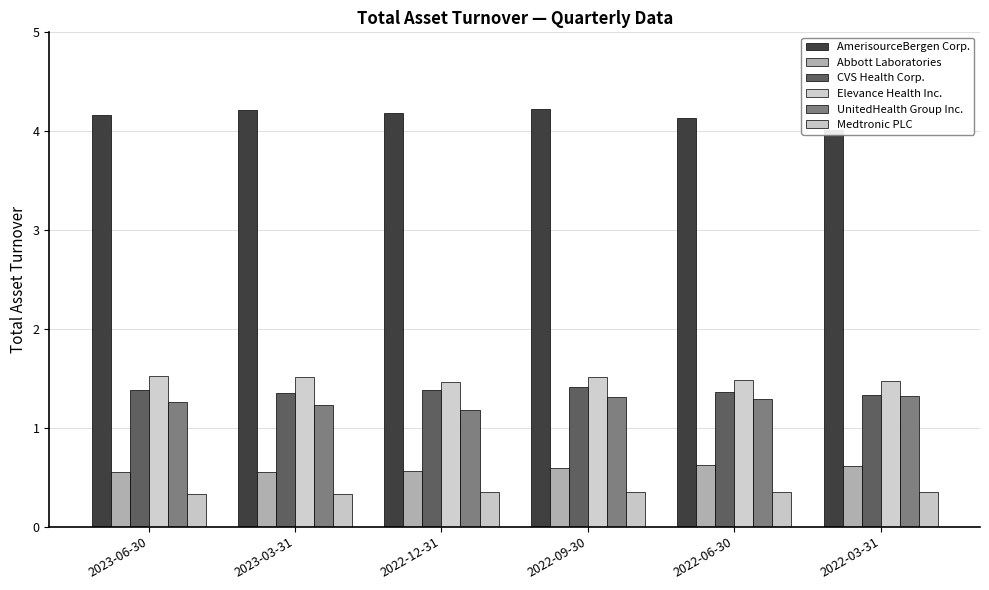

Rank the series at 2022-06-30 from lowest to highest value.

Medtronic PLC, Abbott Laboratories, UnitedHealth Group Inc., CVS Health Corp., Elevance Health Inc., AmerisourceBergen Corp.